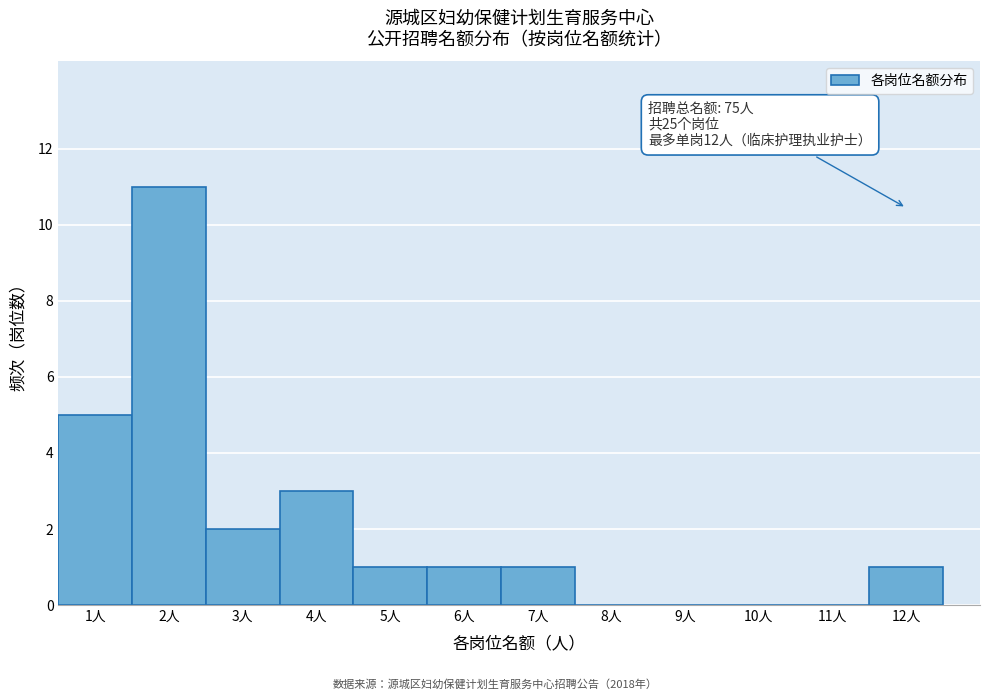

Which range on the x-axis has the tallest bar?

1.5 to 2.5